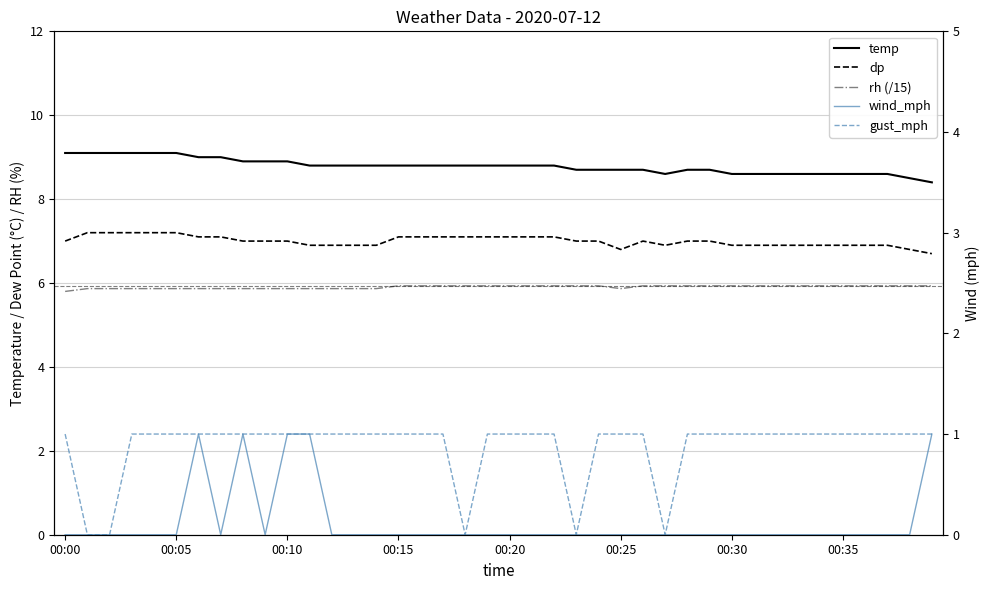

The value of dp at 12 is 2.7. True or false?

False